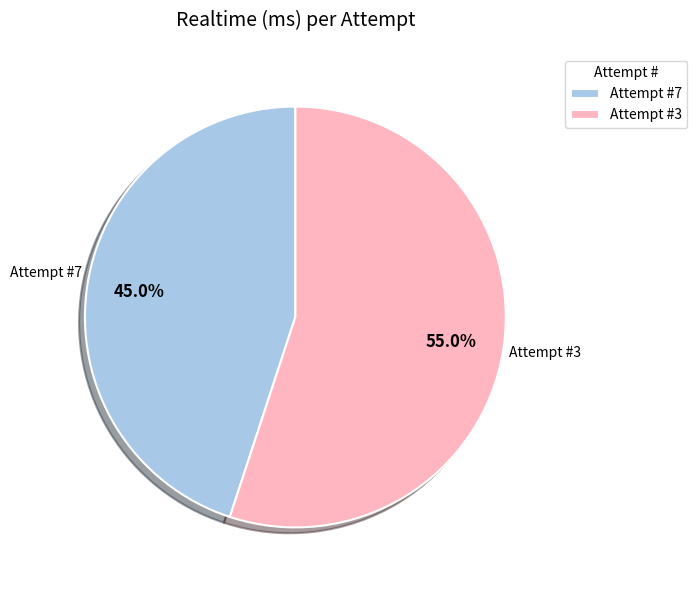

To the nearest percent, what is the difference between the Attempt #7 and Attempt #3 slice percentages?

10%